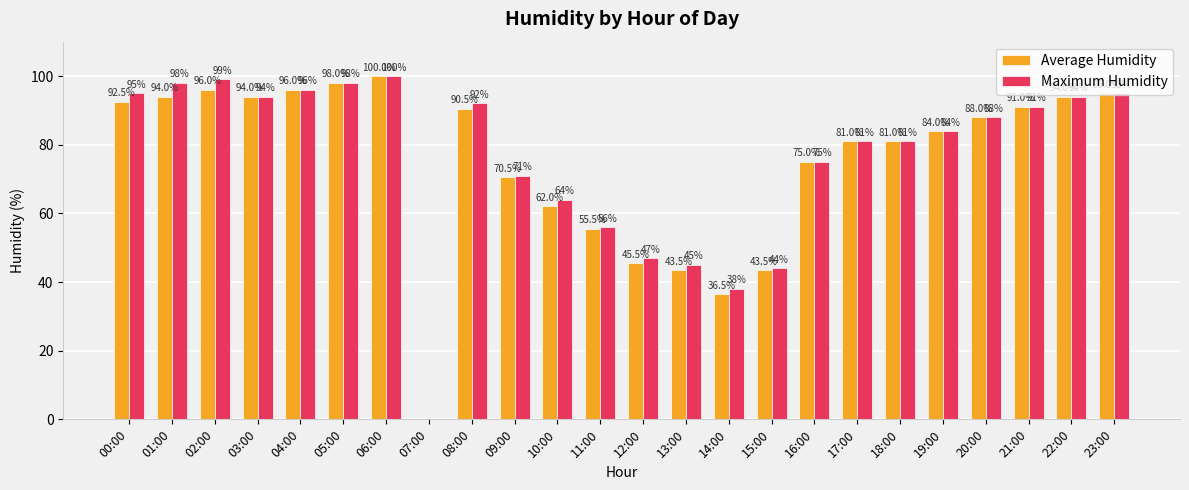

What is the approximate value of Average Humidity at 03:00?

94.0